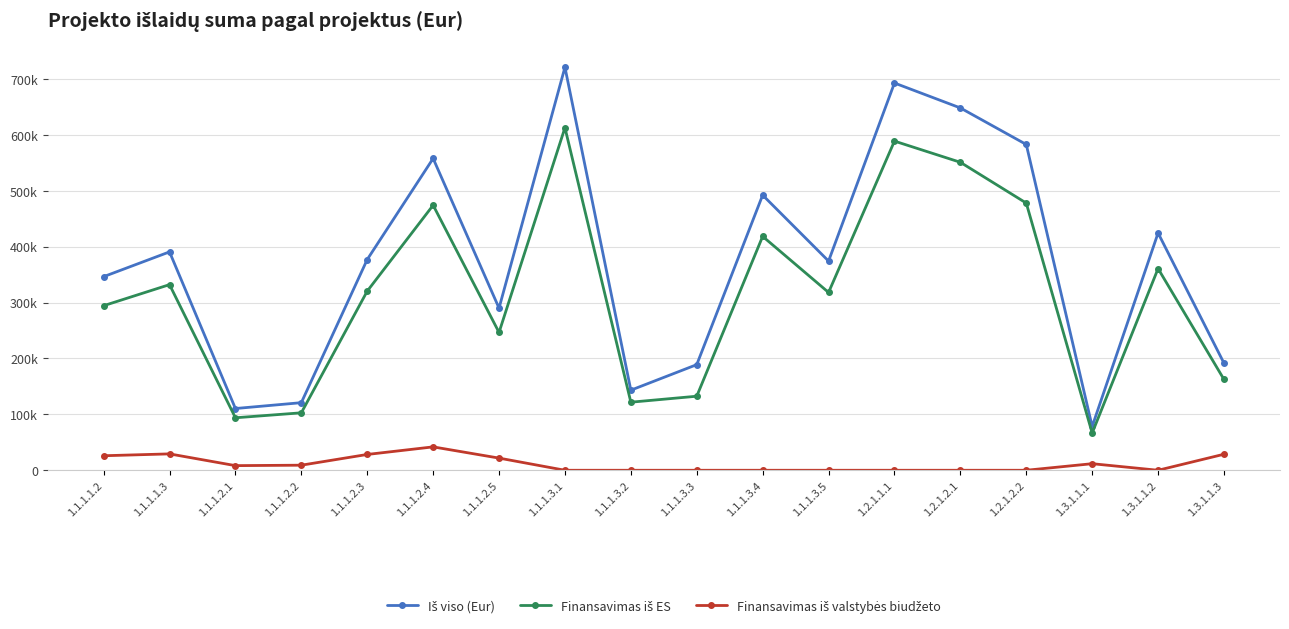

Reading right to left, list all the values displayed in this chart.

Iš viso (Eur): 1.3.1.1.3=191592.0	1.3.1.1.2=424473.9	1.3.1.1.1=78314.3	1.2.1.2.2=582850.0	1.2.1.2.1=648236.0	1.2.1.1.1=692819.6	1.1.1.3.5=374285.3	1.1.1.3.4=492274.2	1.1.1.3.3=188988.1	1.1.1.3.2=143272.8	1.1.1.3.1=721036.6	1.1.1.2.5=290086.3	1.1.1.2.4=557868.8	1.1.1.2.3=377054.5	1.1.1.2.2=120936.5	1.1.1.2.1=110463.5	1.1.1.1.3=390711.0	1.1.1.1.2=346374.2
Finansavimas iš ES: 1.3.1.1.3=162503.9	1.3.1.1.2=360802.8	1.3.1.1.1=66567.1	1.2.1.2.2=478000.0	1.2.1.2.1=551000.0	1.2.1.1.1=588896.6	1.1.1.3.5=318142.5	1.1.1.3.4=418433.0	1.1.1.3.3=132469.3	1.1.1.3.2=121781.9	1.1.1.3.1=612881.1	1.1.1.2.5=246573.4	1.1.1.2.4=474188.5	1.1.1.2.3=320496.3	1.1.1.2.2=102796.0	1.1.1.2.1=93894.0	1.1.1.1.3=332104.3	1.1.1.1.2=294418.0
Finansavimas iš valstybės biudžeto: 1.3.1.1.3=28677.2	1.3.1.1.2=0.0	1.3.1.1.1=11747.1	1.2.1.2.2=0.0	1.2.1.2.1=0.0	1.2.1.1.1=0.0	1.1.1.3.5=0.0	1.1.1.3.4=0.0	1.1.1.3.3=0.0	1.1.1.3.2=0.0	1.1.1.3.1=0.0	1.1.1.2.5=21756.5	1.1.1.2.4=41840.2	1.1.1.2.3=28279.1	1.1.1.2.2=9070.2	1.1.1.2.1=8284.8	1.1.1.1.3=29303.3	1.1.1.1.2=25978.1